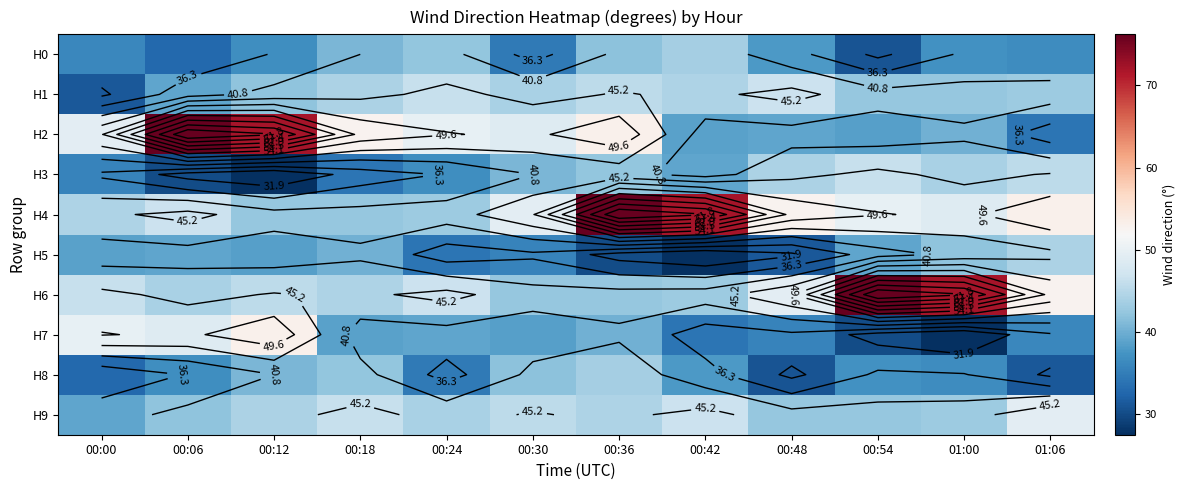

At which category does the chart reach its peak across all series?

00:06